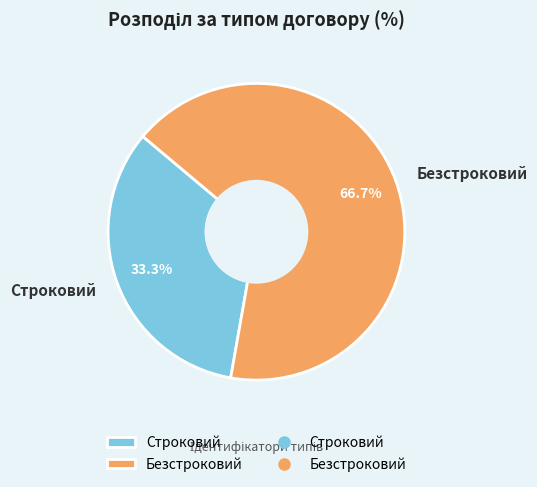

Count the number of slices in the pie.

2